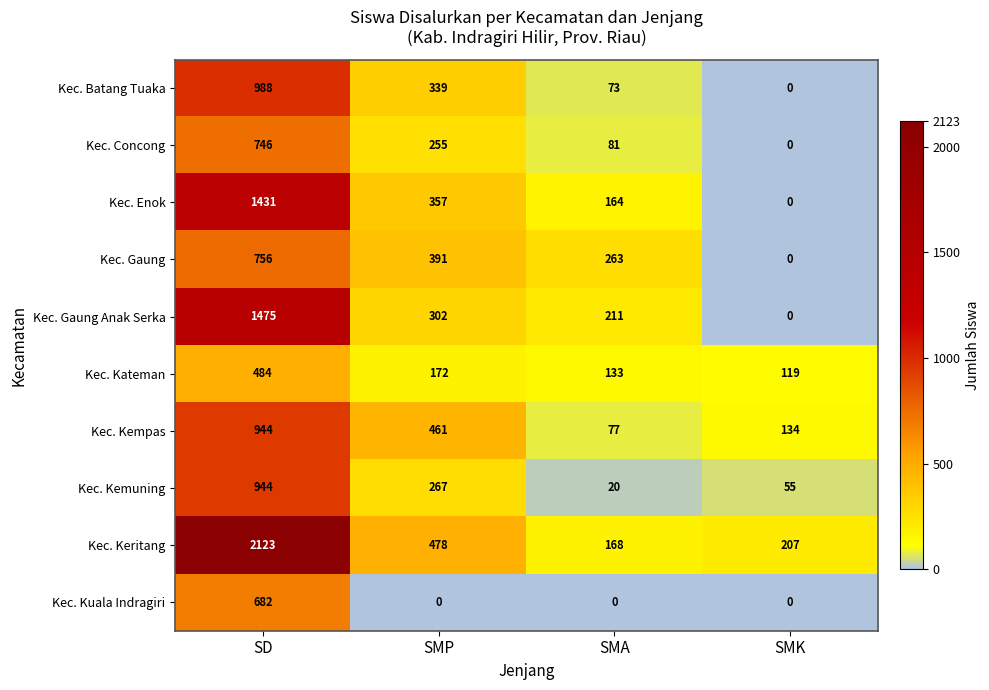

Is the value of Kec. Kateman at SD greater than the value of Kec. Gaung at SMK?

Yes